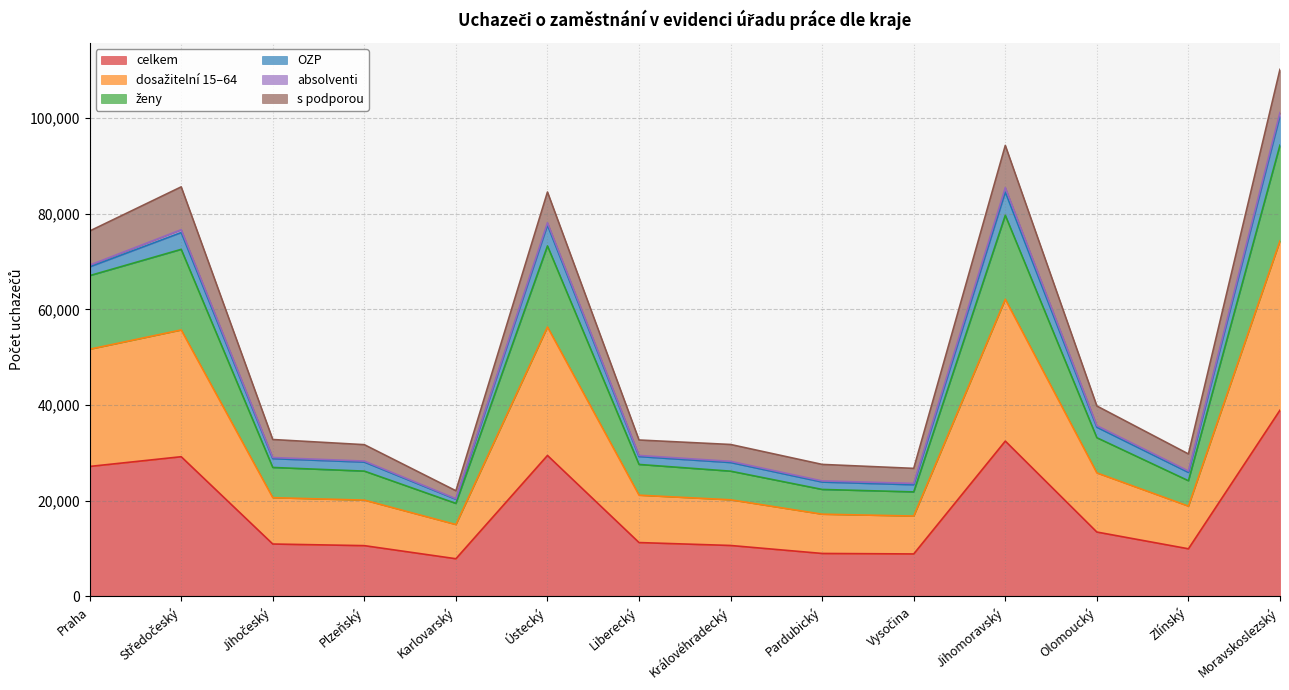

Which category has the lowest value in the dosažitelní 15–64 series?

Karlovarský